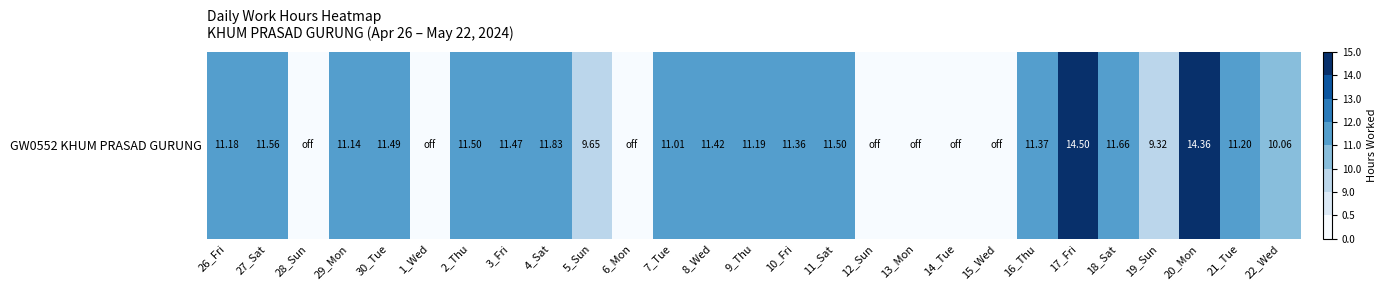

What is the difference between the maximum and minimum values?

14.5